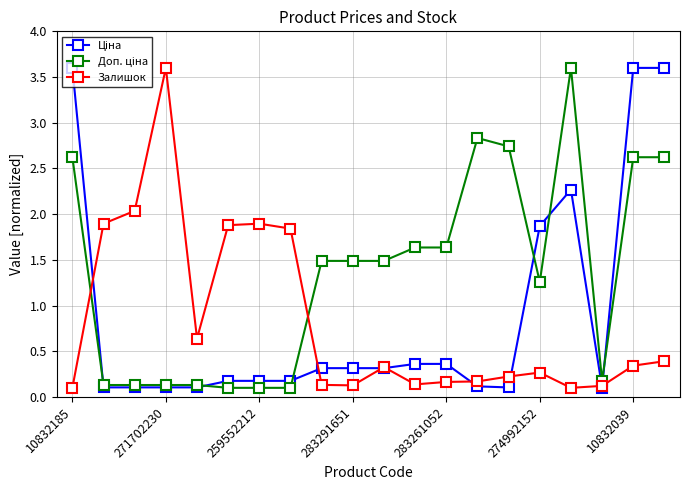

At how many categories does at least one series exceed 0?

20